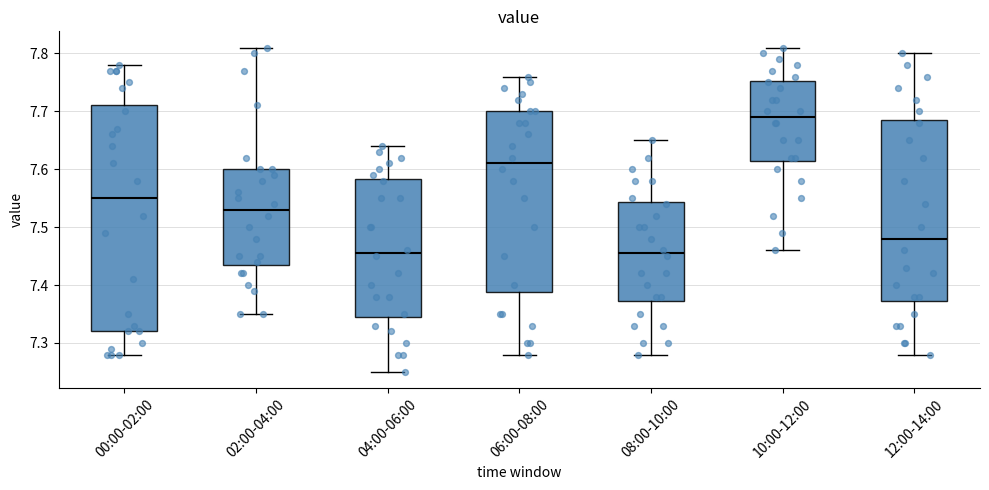

Reading left to right, transcribe this box plot: for each box, give where its median line is, the range the box spans, and where its two whiskers end, as read against the y-axis. The values are not printed on the chart, so give them approximately, as read against the axis.

00:00-02:00: median 7.55, box 7.32 to 7.71, whiskers 7.28 to 7.78
02:00-04:00: median 7.53, box 7.44 to 7.60, whiskers 7.35 to 7.81
04:00-06:00: median 7.46, box 7.35 to 7.58, whiskers 7.25 to 7.64
06:00-08:00: median 7.61, box 7.39 to 7.70, whiskers 7.28 to 7.76
08:00-10:00: median 7.46, box 7.37 to 7.54, whiskers 7.28 to 7.65
10:00-12:00: median 7.69, box 7.62 to 7.75, whiskers 7.46 to 7.81
12:00-14:00: median 7.48, box 7.37 to 7.69, whiskers 7.28 to 7.80